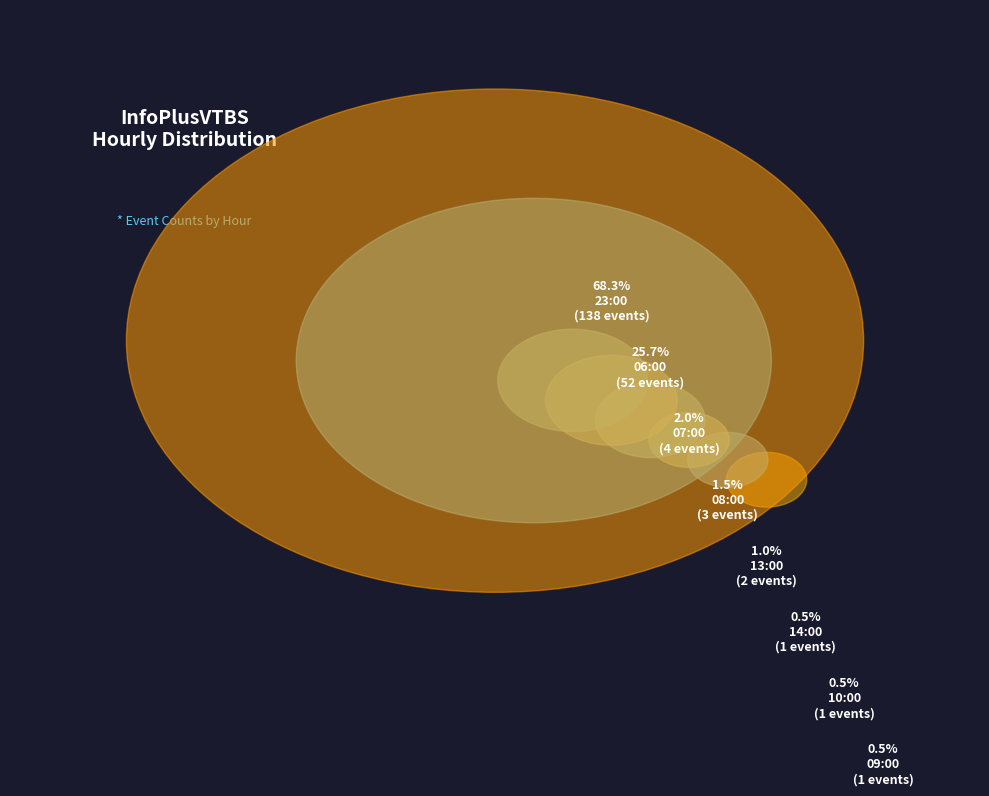

Is 23:00 the majority of the pie?

Yes